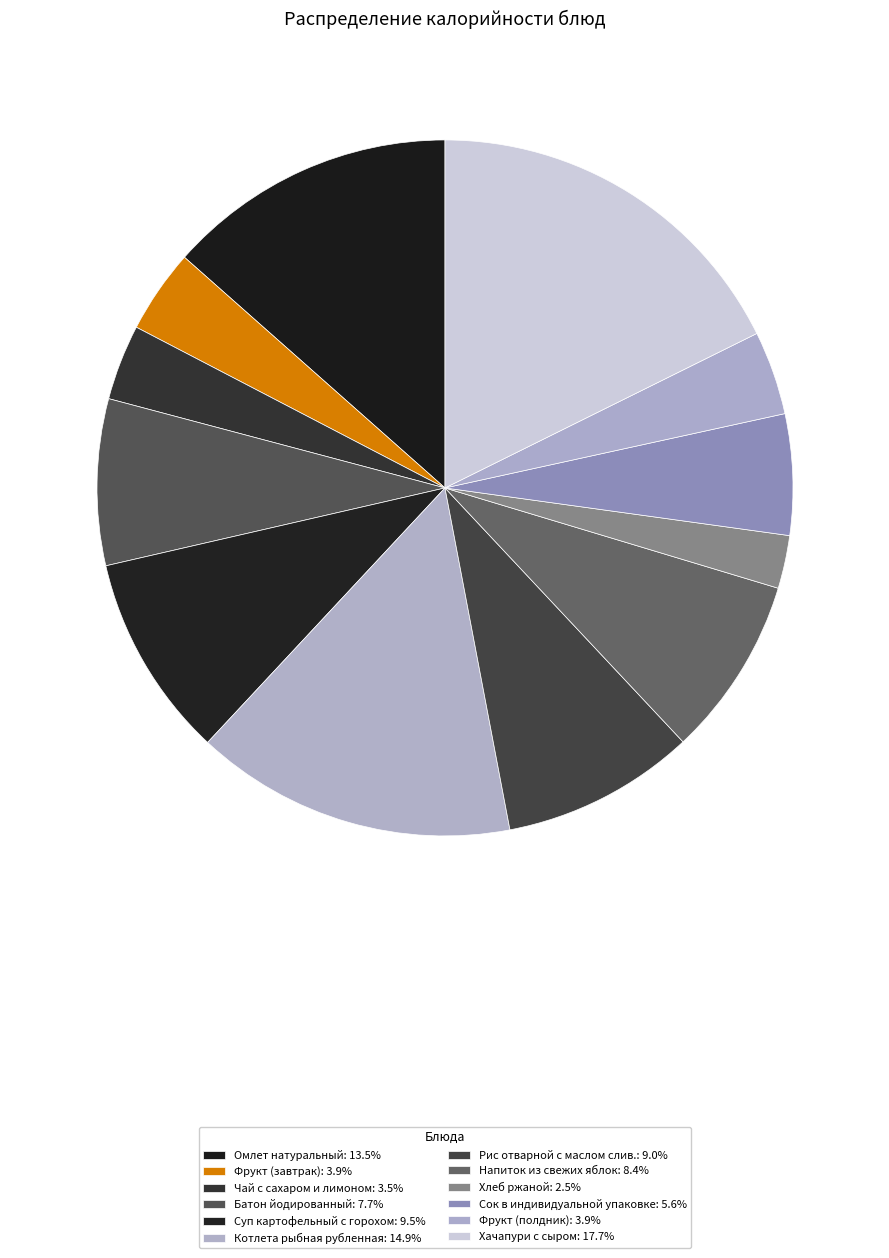

Does Напиток из свежих яблок represent more than half of the total?

No